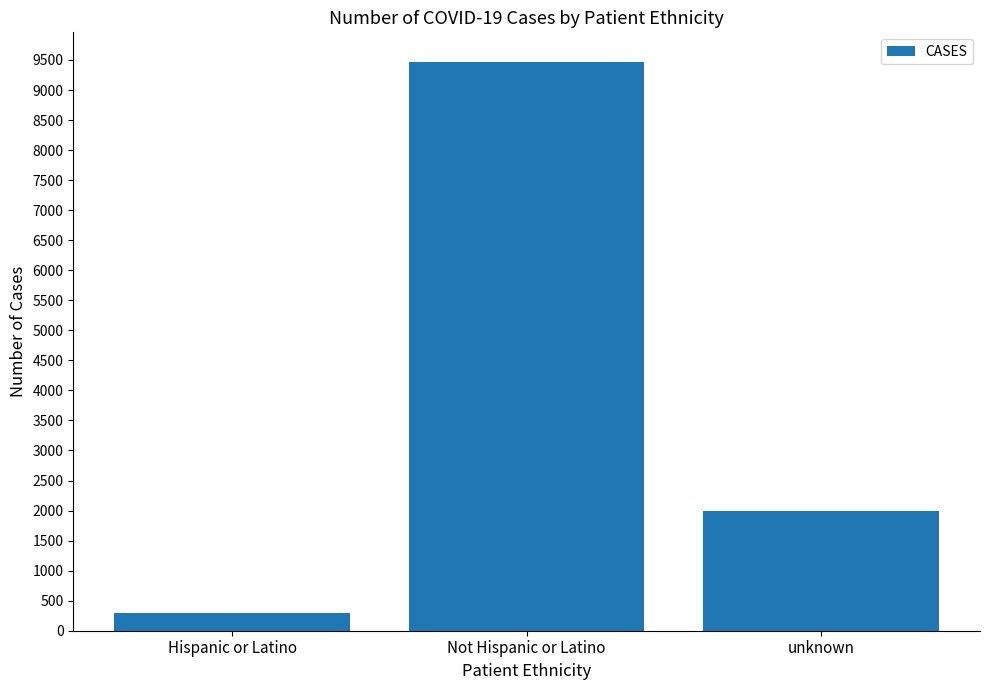

Reading left to right, transcribe all the data shown in this chart.

Hispanic or Latino=301	Not Hispanic or Latino=9460	unknown=1996